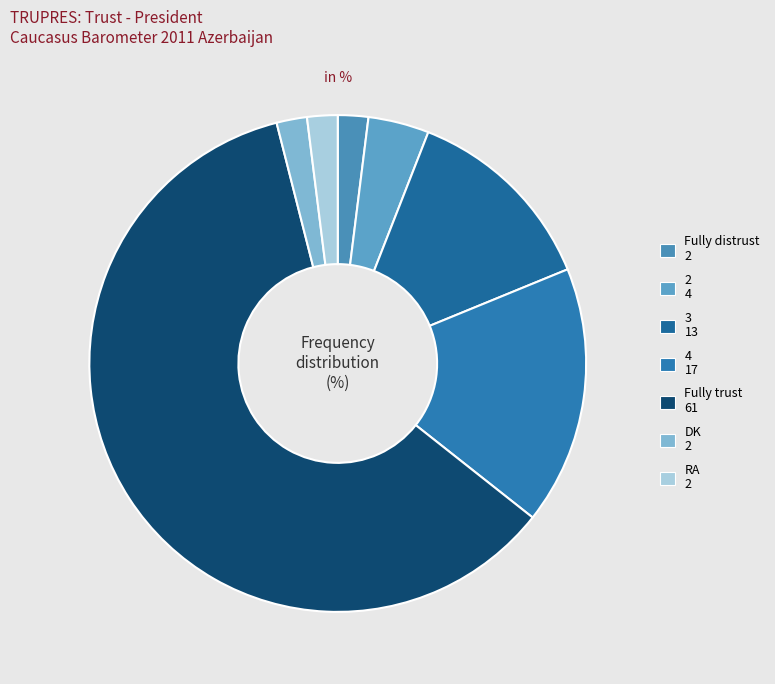

To the nearest percent, what is the average slice percentage?

14%